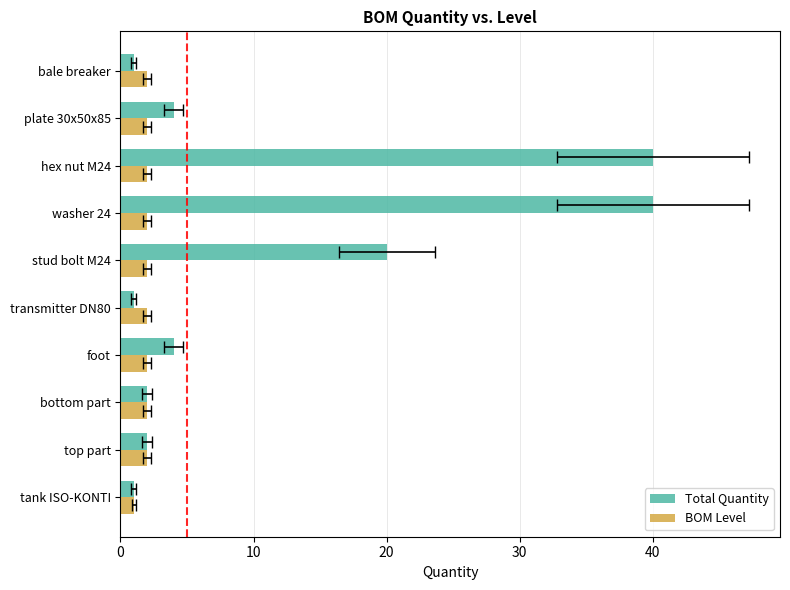

Count the BOM Level values in the range 2 to 3.

9